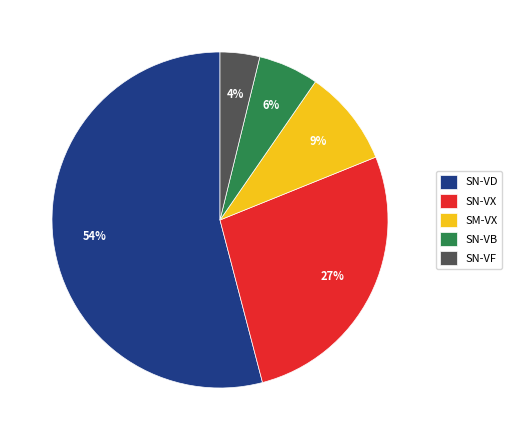

Is the sum of SN-VX and SM-VX greater than half?

No